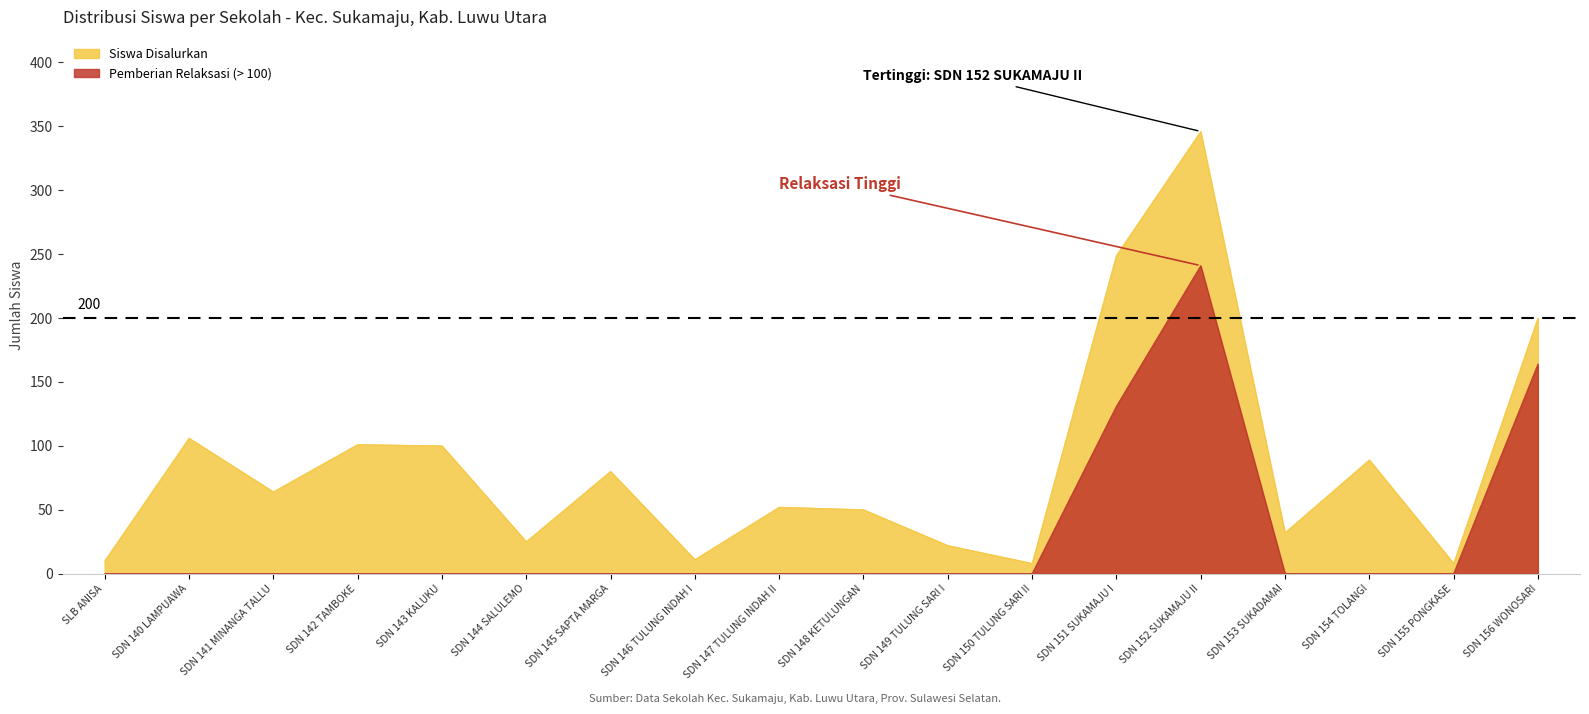

Rank the series at SDN 148 KETULUNGAN from lowest to highest value.

Siswa Pemberian Relaksasi, Siswa Disalurkan